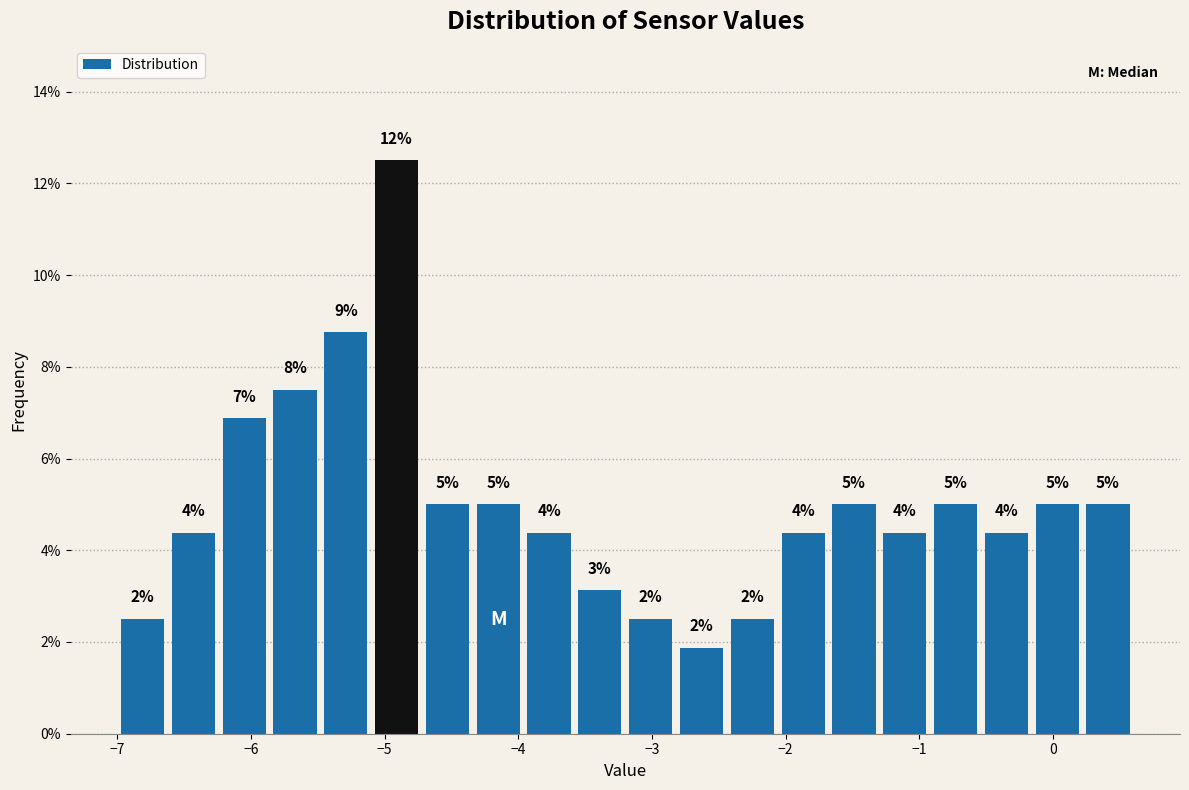

Around what value on the x-axis is the tallest bar? Give the approximate position of its centre, as read against the axis.

-4.9